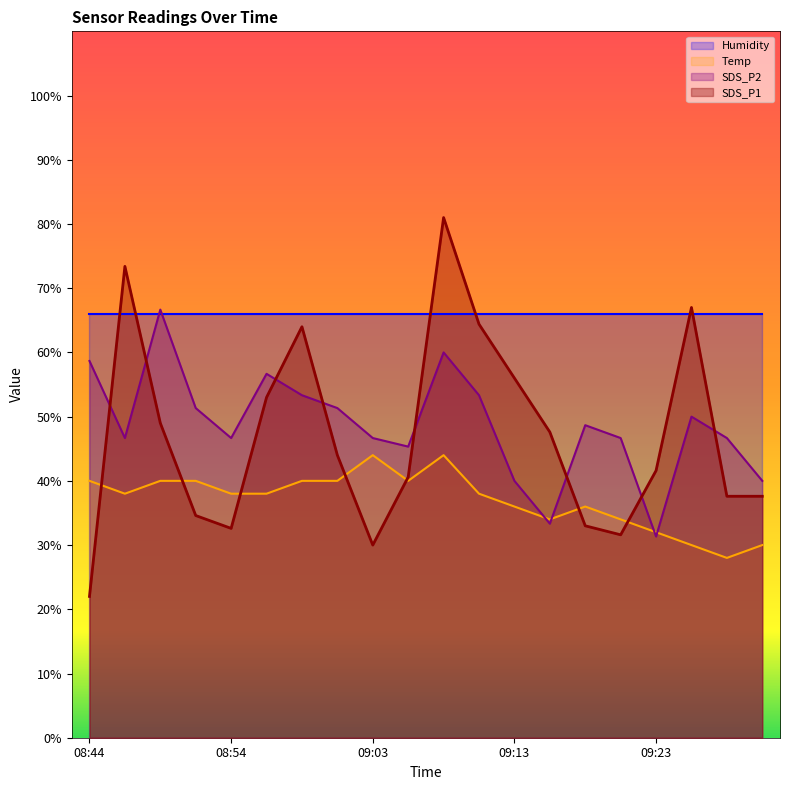

At which category does SDS_P2 reach its first local peak?

08:49